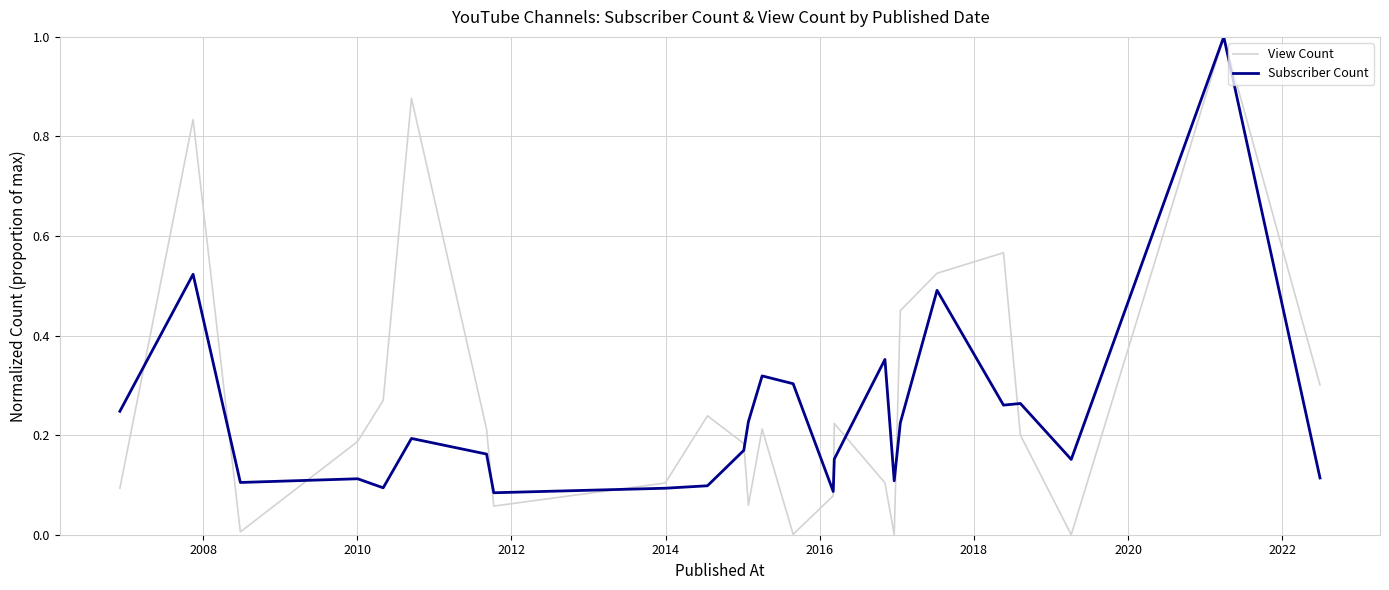

Which series has the widest spread of values?

View Count